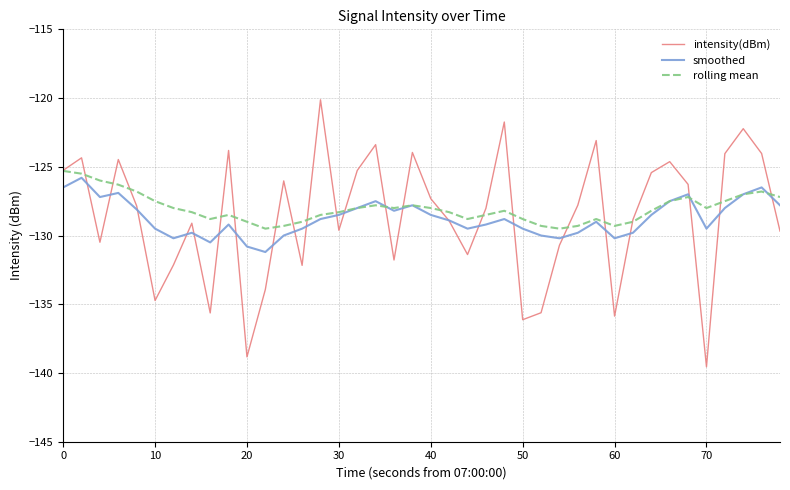

What is the smallest value displayed?

-139.5